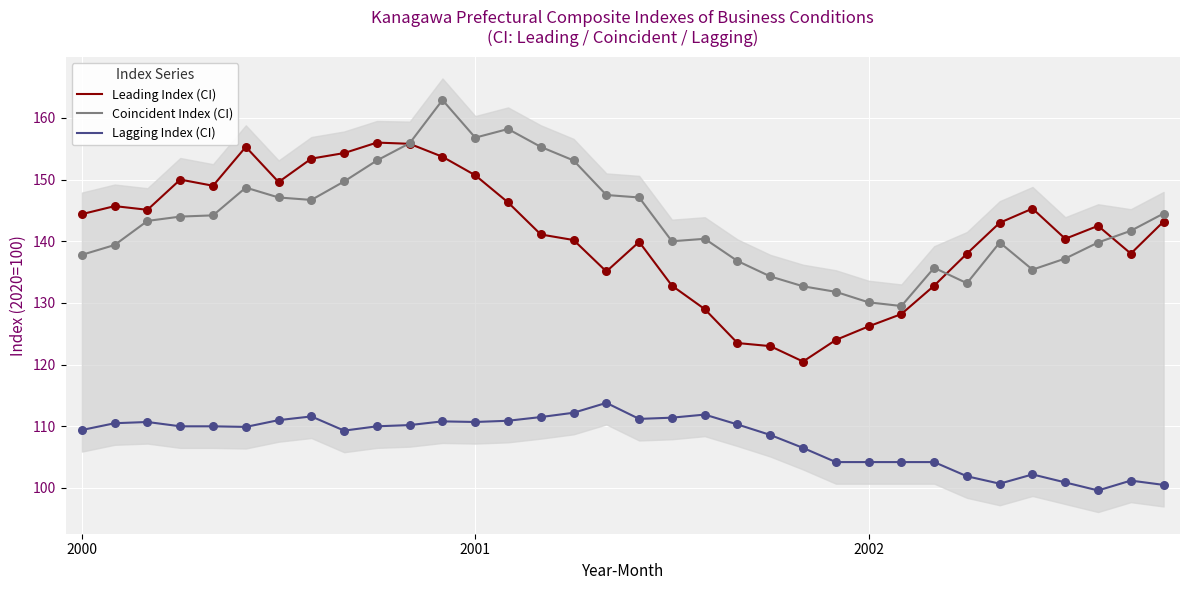

Which series has the widest spread of Y values?

Leading Index (CI)